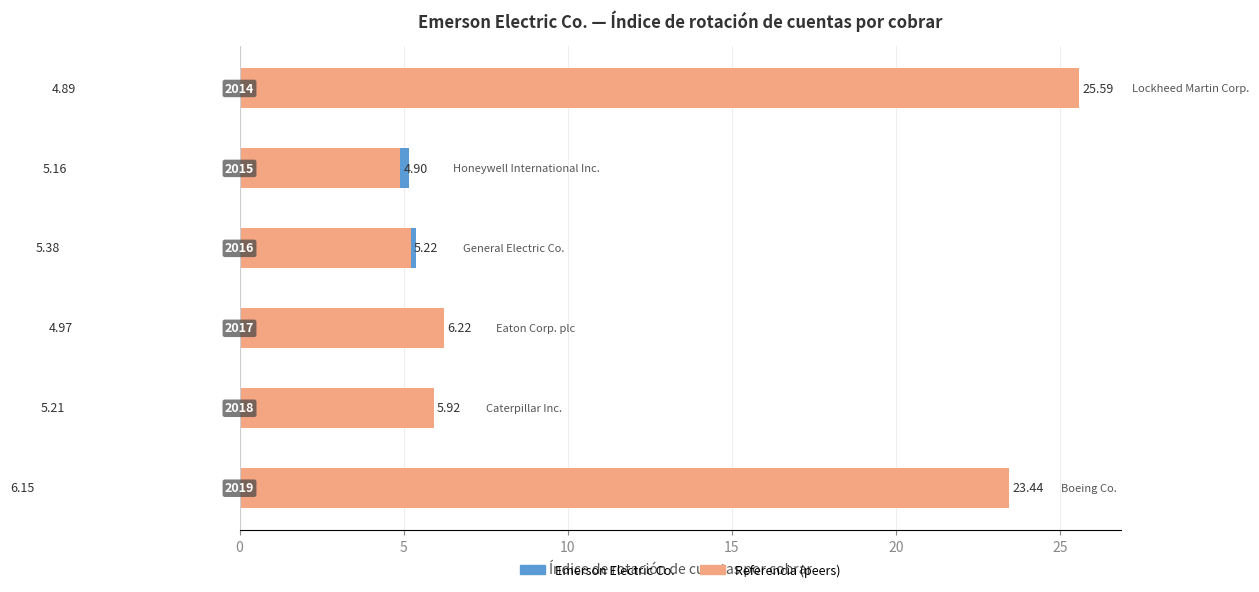

Are the bars horizontal?

Yes